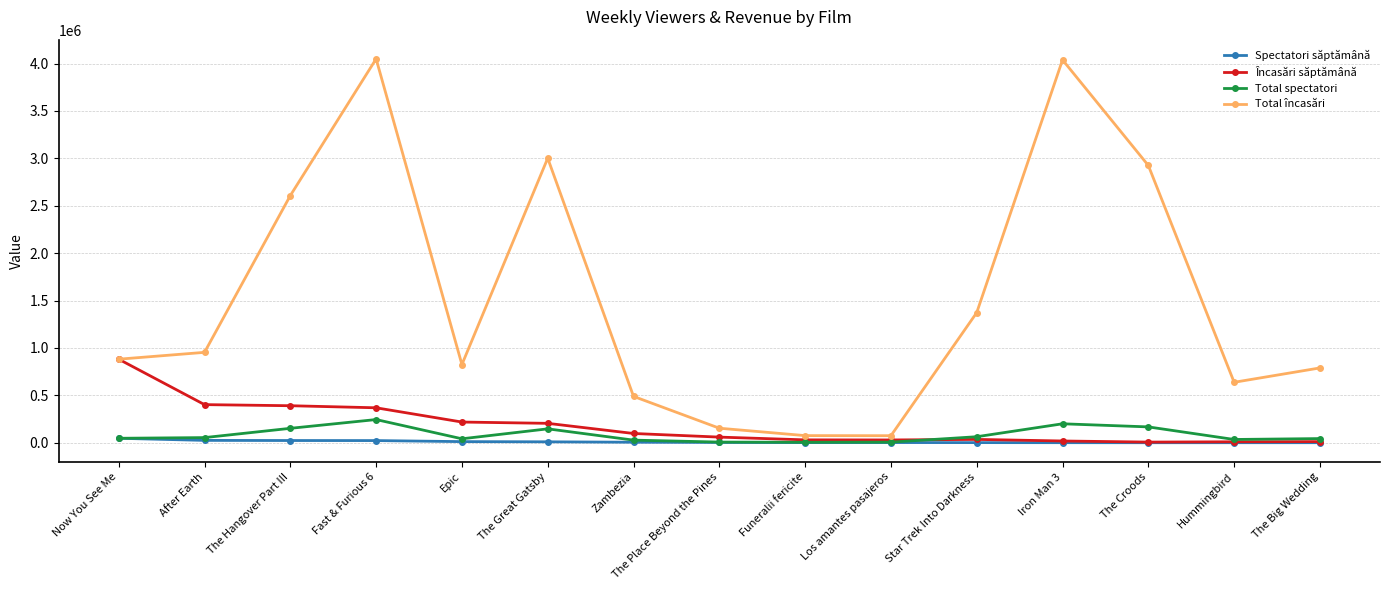

Does the chart have visible grid lines?

Yes